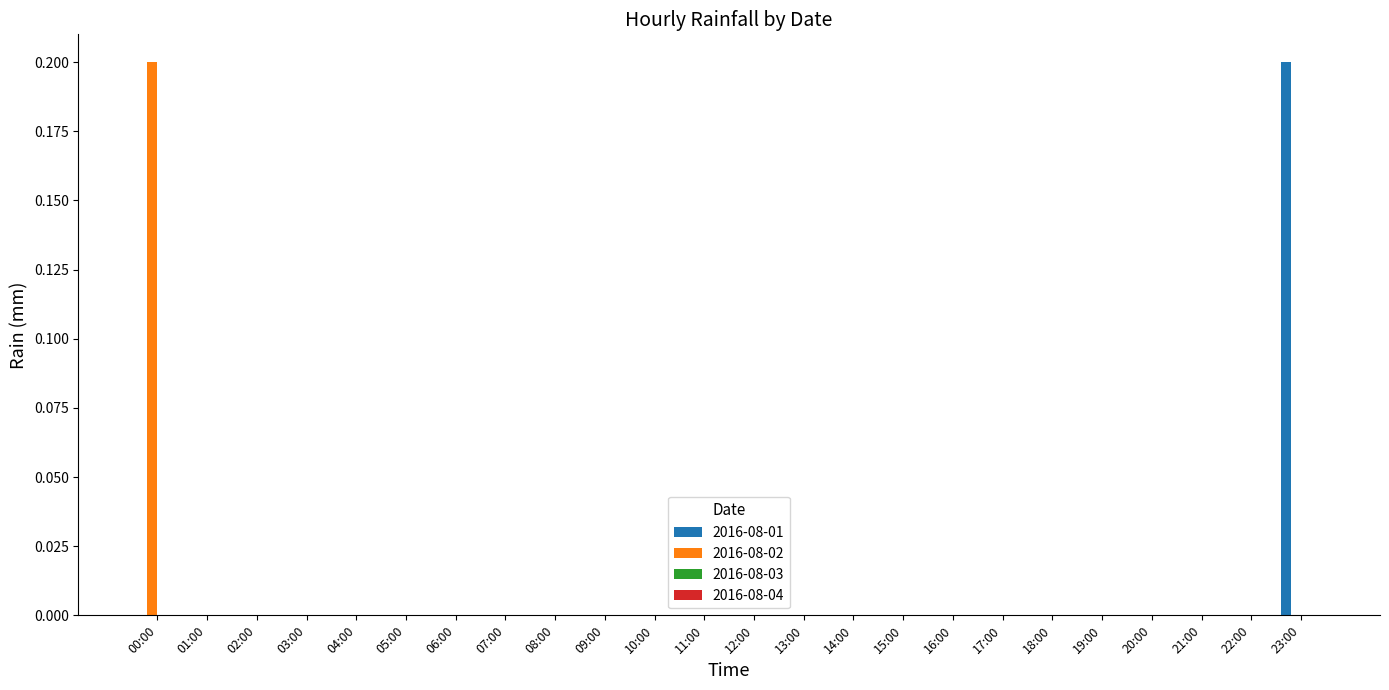

How many groups of bars are there?

24